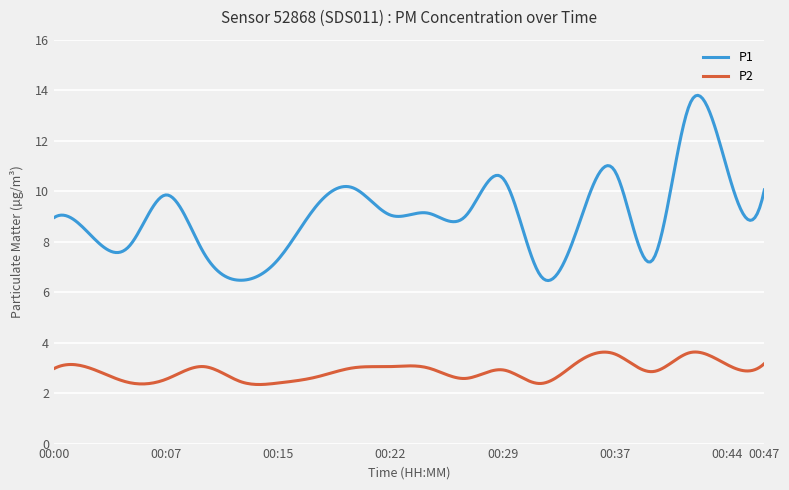

Which series has the largest range (max minus min)?

P1